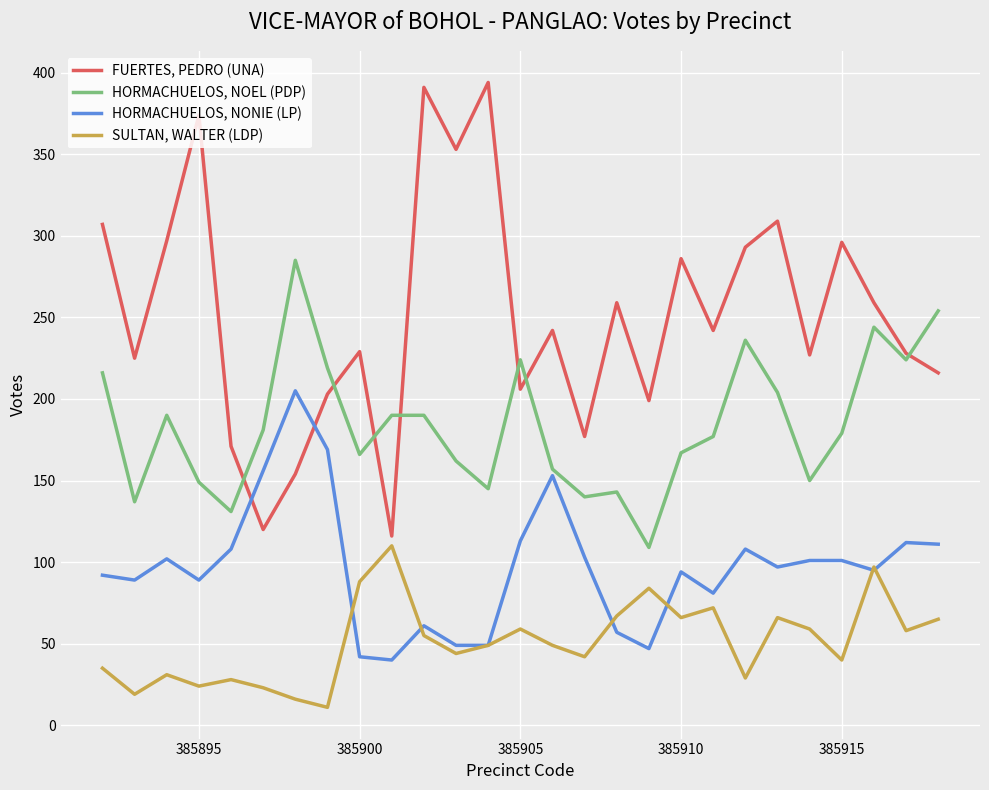

What is the minimum value shown in the chart?

11